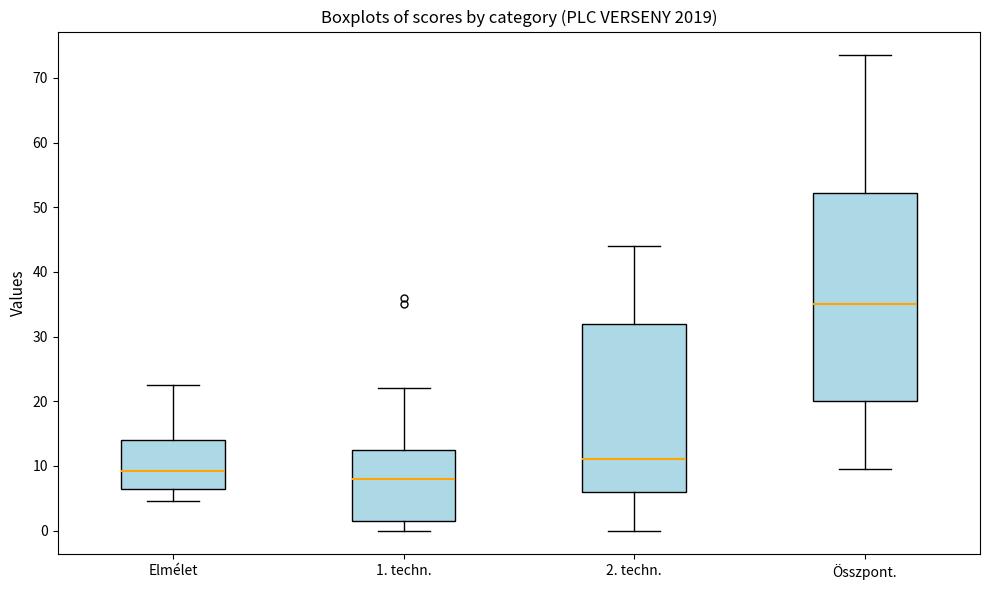

Which box's median line is the lowest?

1. techn.